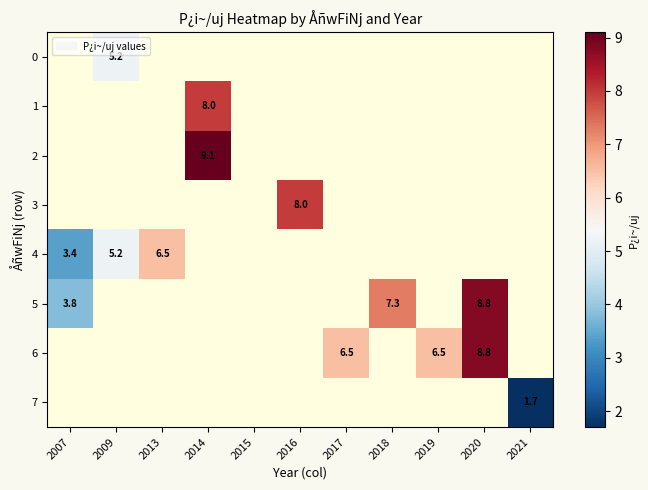

True or false: 6 has a value of 5.7 at 2020.

False